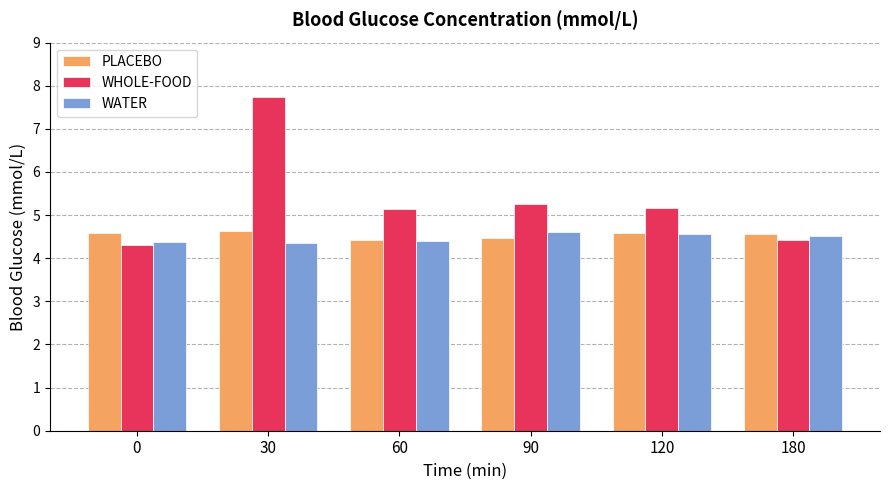

True or false: WATER has a value of 2.5 at 180.

False